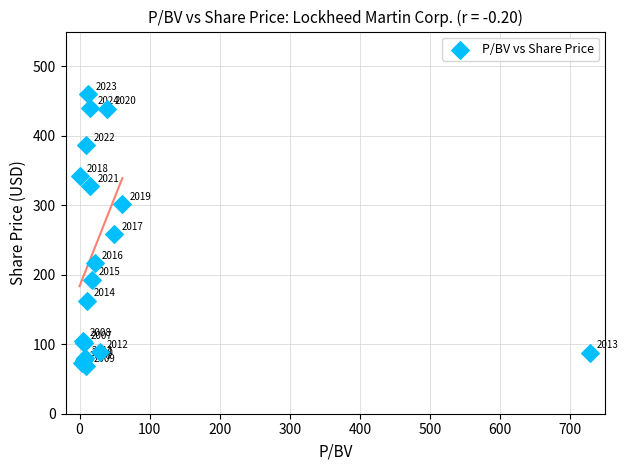

What Y value in the scatter plot is closest to 264?

258.2